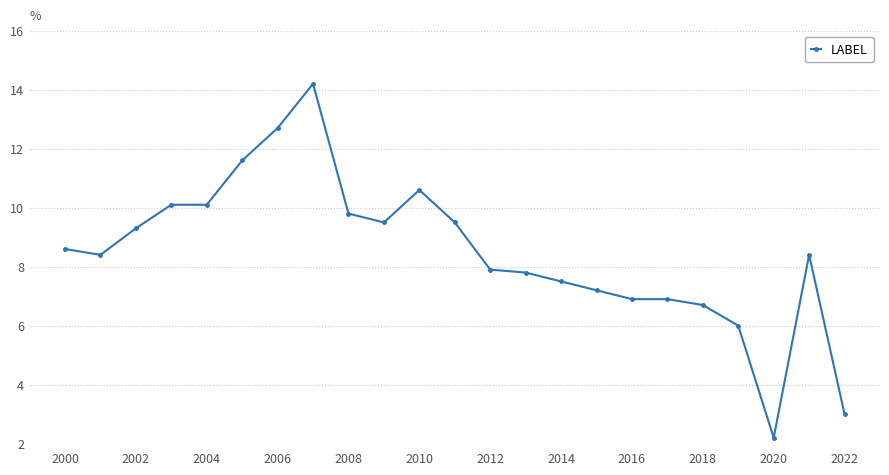

How many categories are shown in the chart?

23